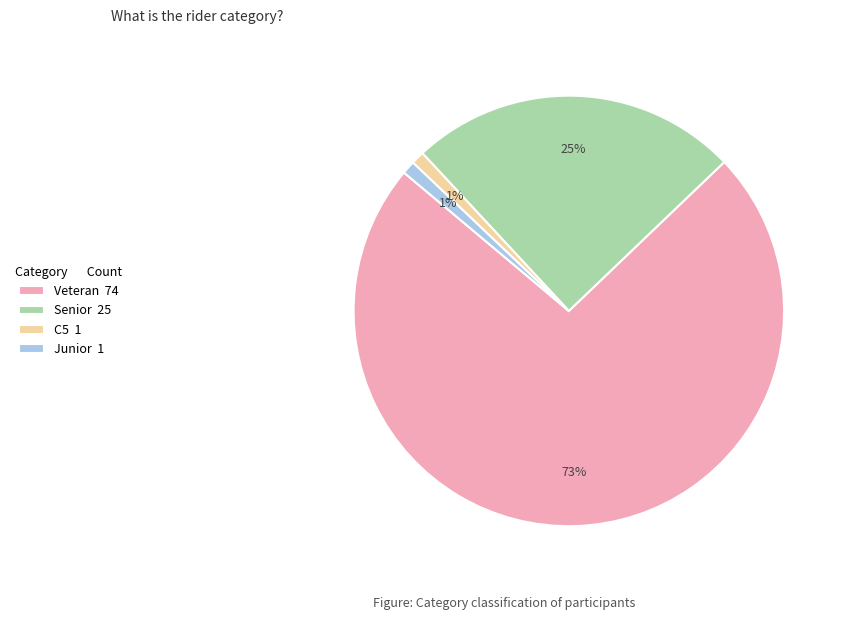

Is the sum of C5 1 and Veteran 74 greater than half?

Yes